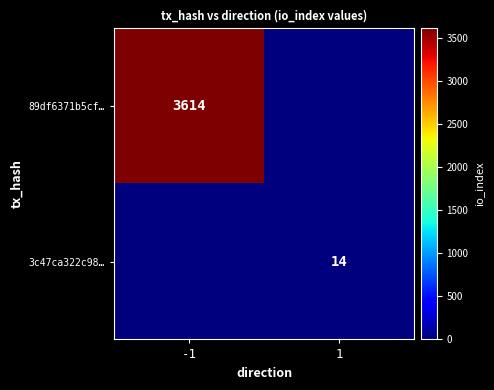

Is it true that 89df6371b5cf… equals 992 at -1?

False